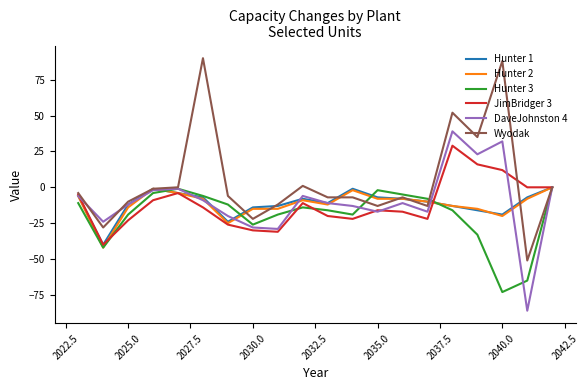

Which series has the largest total across all categories?

Wyodak